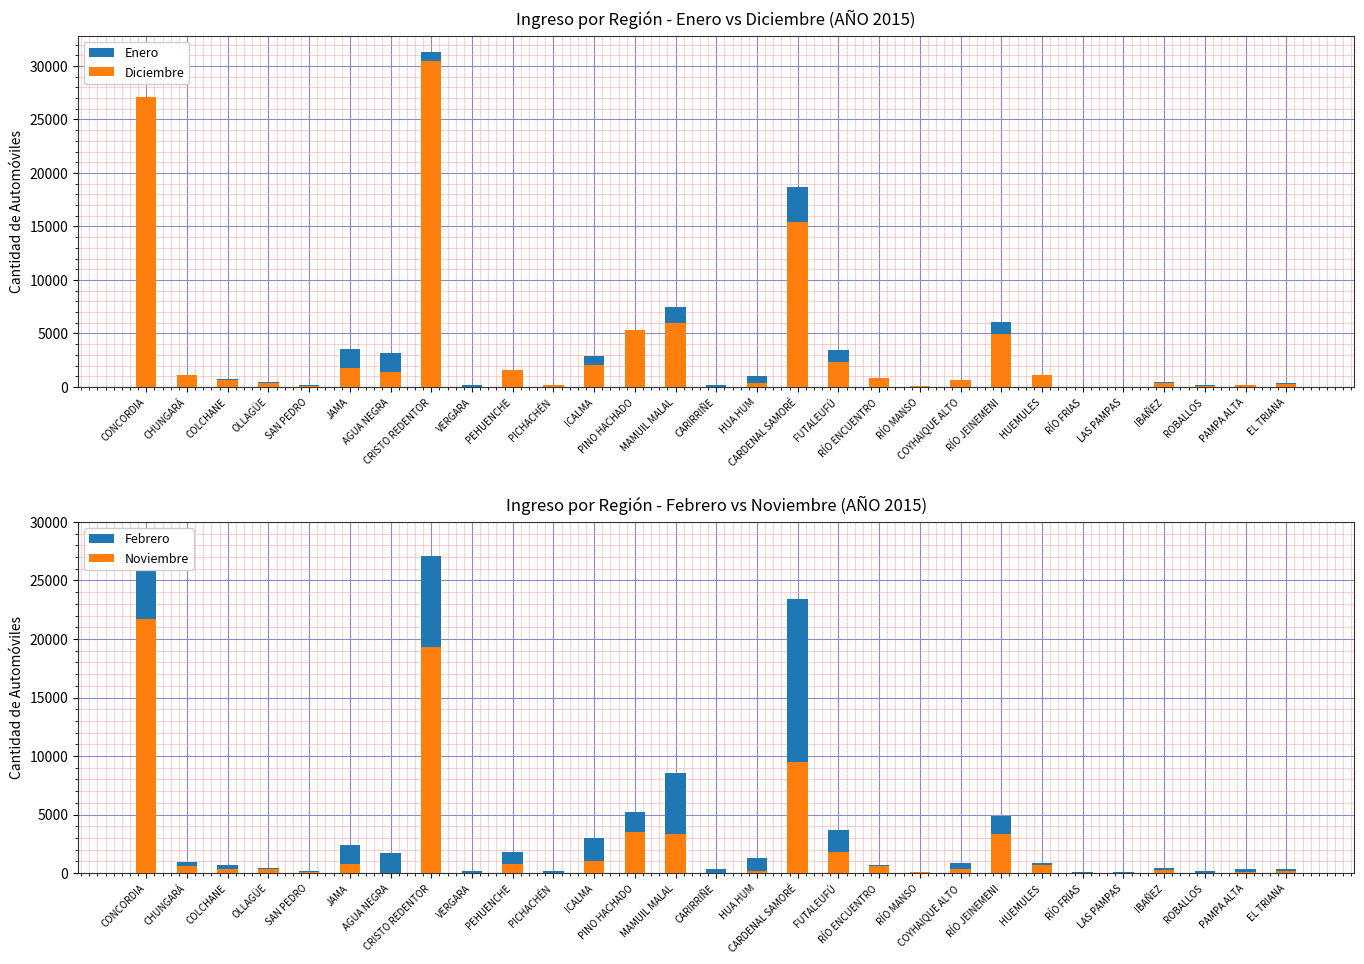

What is the sum of the Diciembre values at COLCHANE and RÍO FRIAS?

686